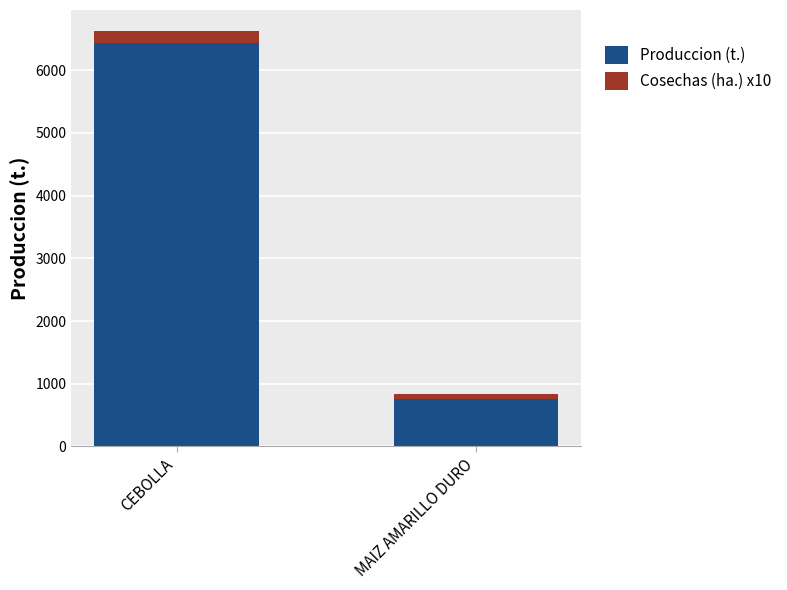

Rank the categories by Produccion (t.) value from lowest to highest.

MAIZ AMARILLO DURO, CEBOLLA